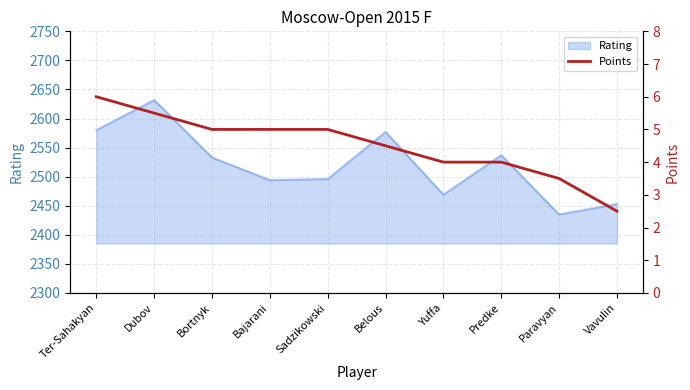

Is it true that Rating equals 699 at Paravyan?

False